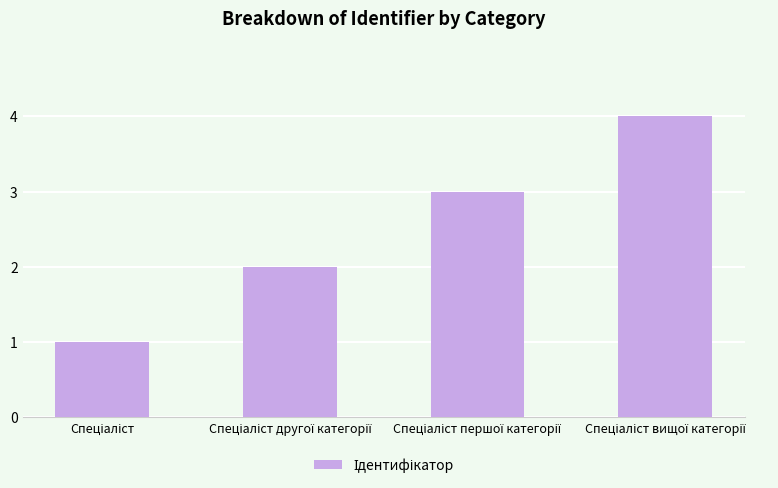

How many data points does each series have?

4